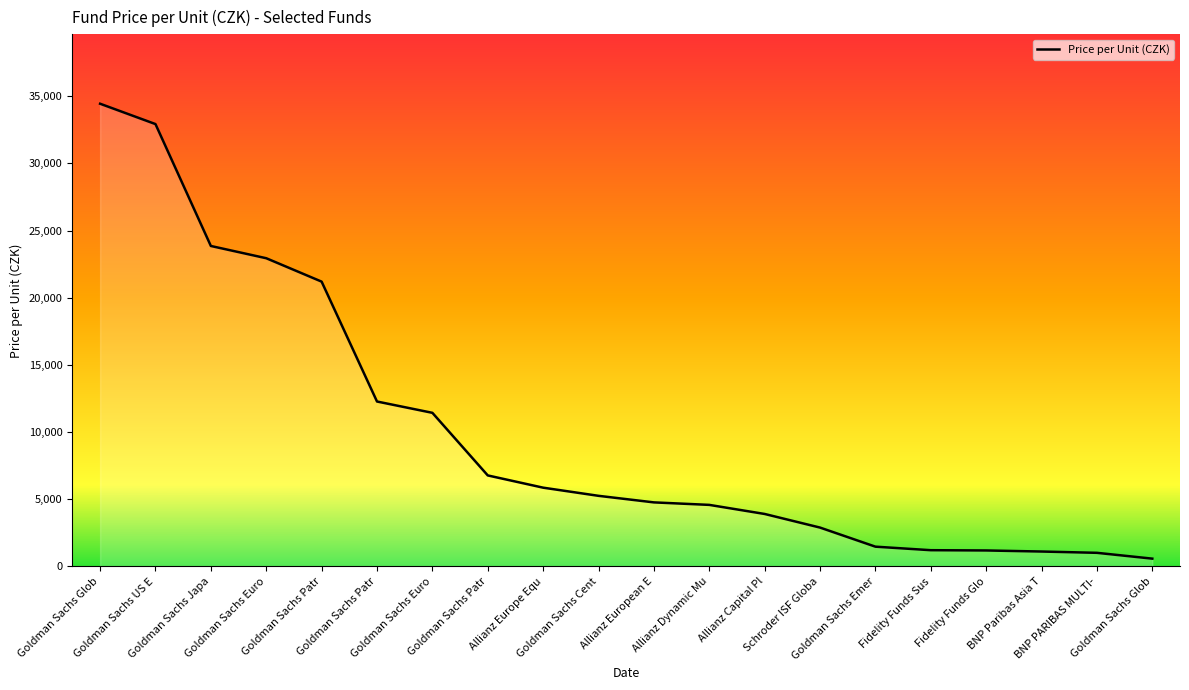

Which category has the highest value across all series?

Goldman Sachs Glob